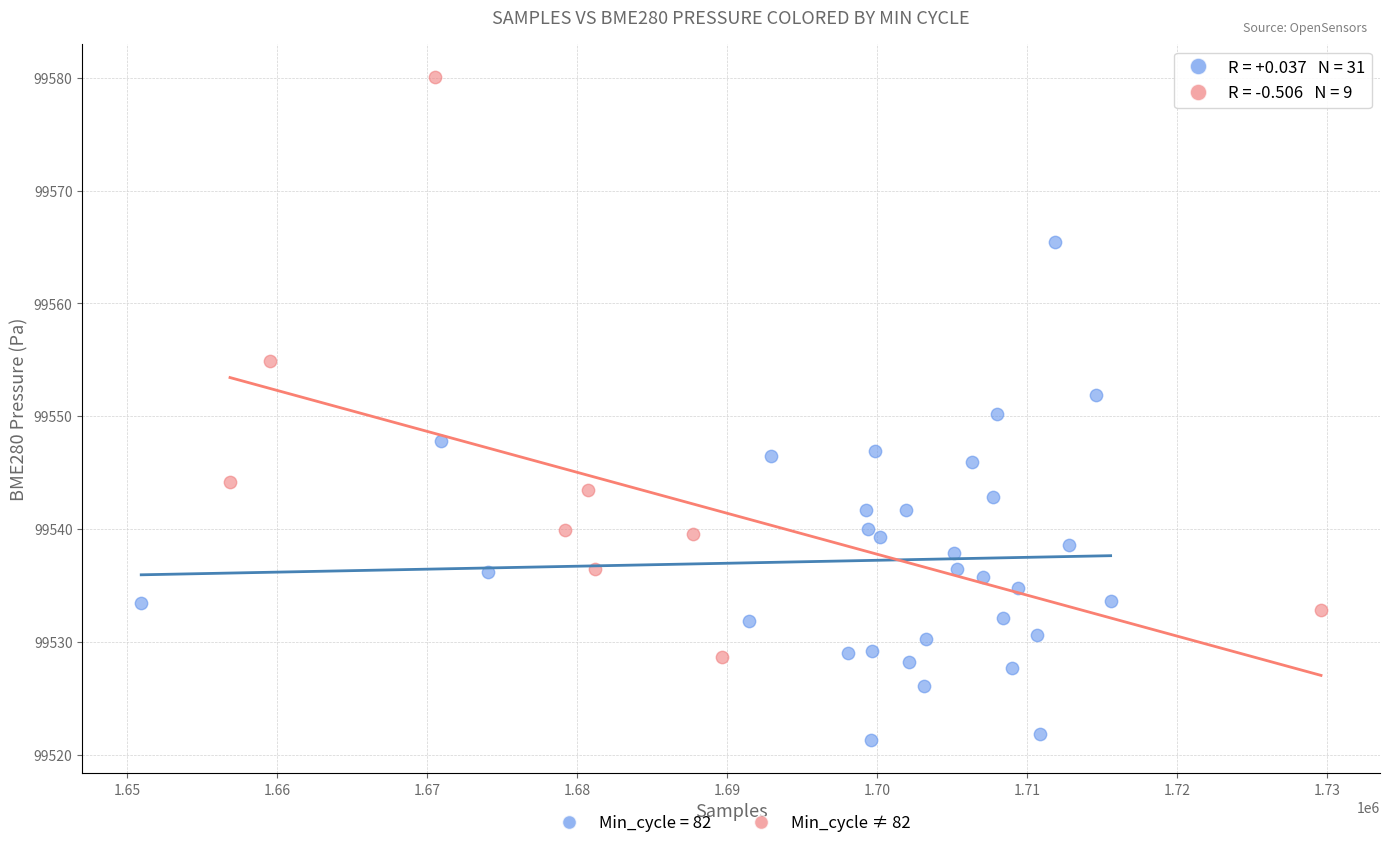

Which series contains the highest Y value?

Min_cycle ≠ 82